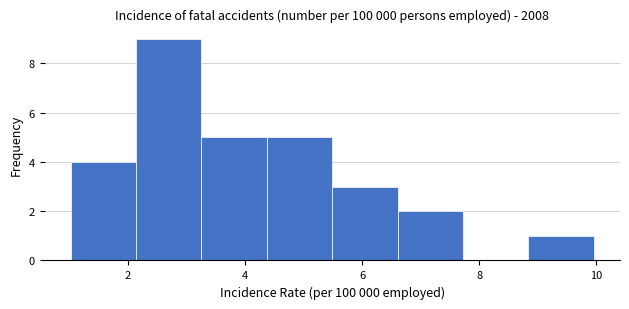

Reading left to right, transcribe this chart: for each bar, give the range it covers on the x-axis and its height. Neither the bar edges nor the heights are printed on the chart, so give them approximately, as read against the axes.

1.0 to 2.2: 4
2.2 to 3.2: 9
3.2 to 4.4: 5
4.4 to 5.4: 5
5.4 to 6.6: 3
6.6 to 7.8: 2
7.8 to 8.8: 0
8.8 to 10.0: 1